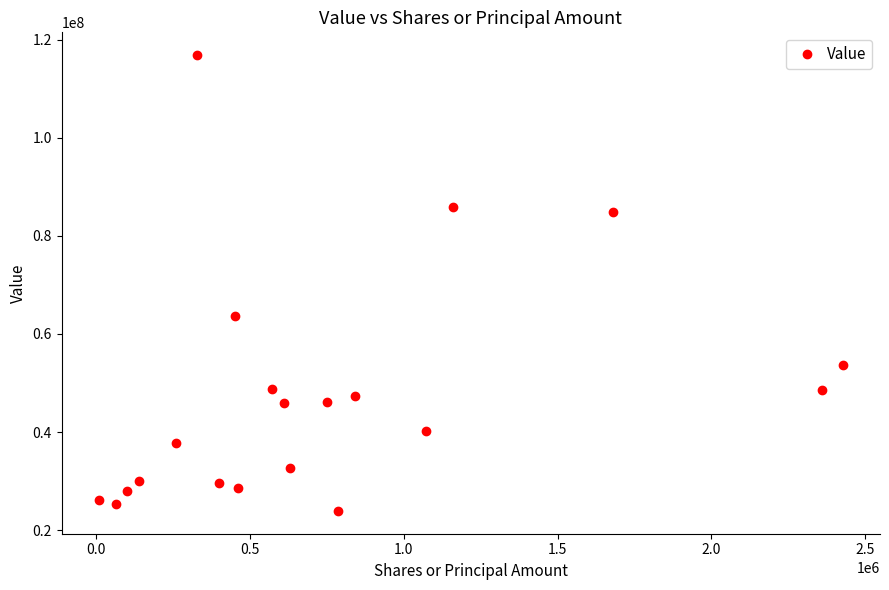

What is the average value?

47210900